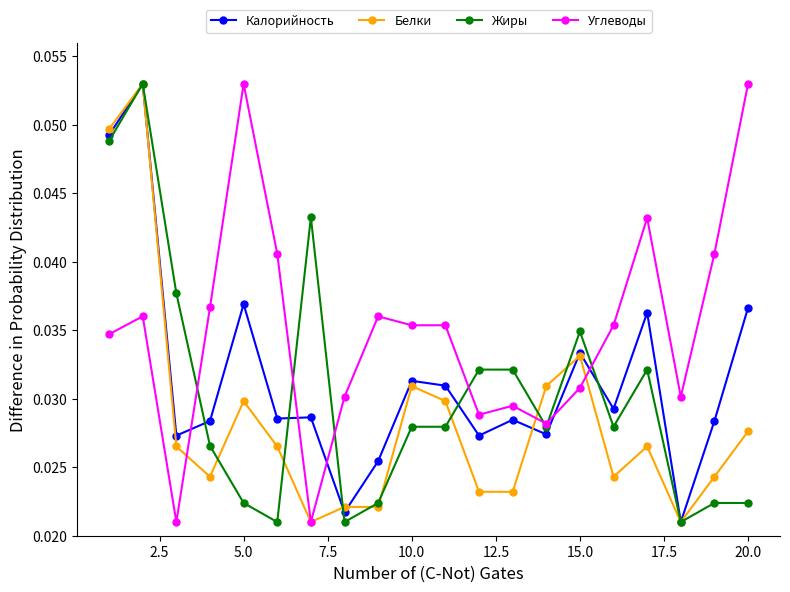

Count the Калорийность values in the range 0 to 1.

20